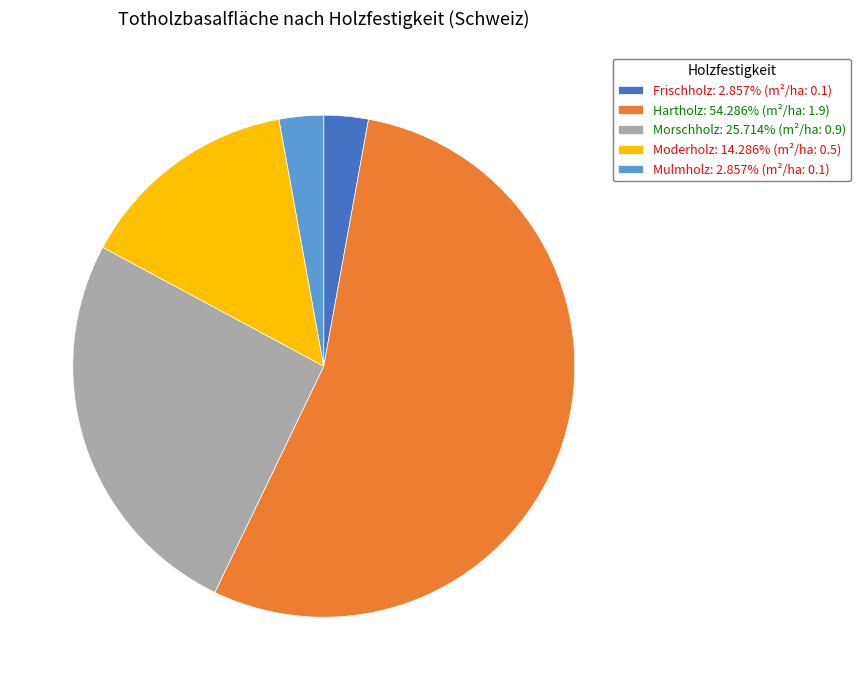

How many slices are in this pie chart?

5